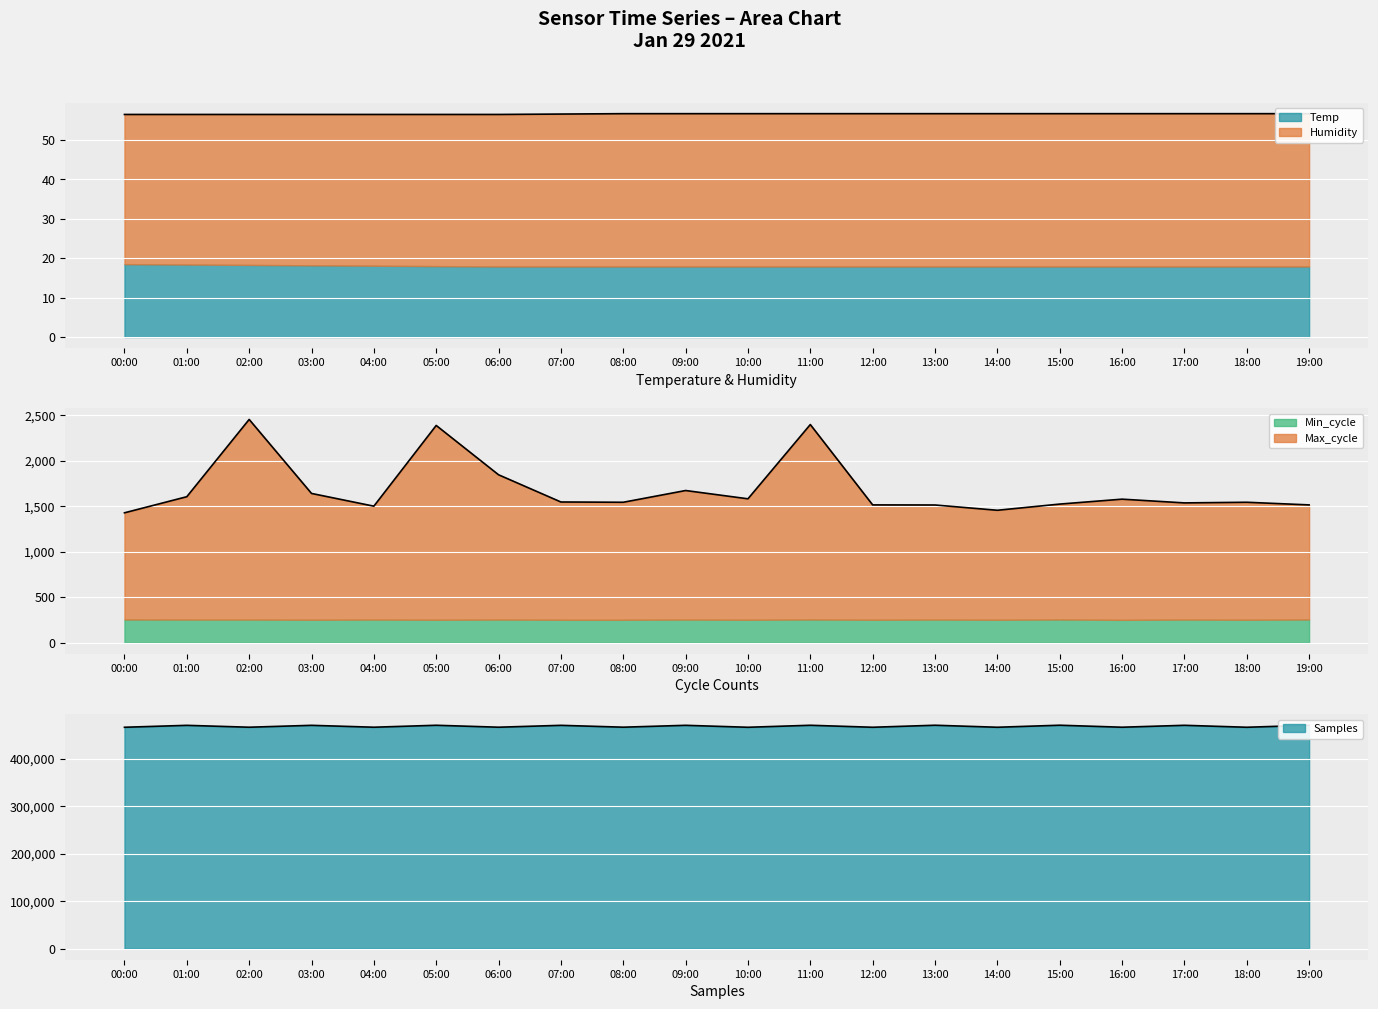

How many series are shown in this chart?

5